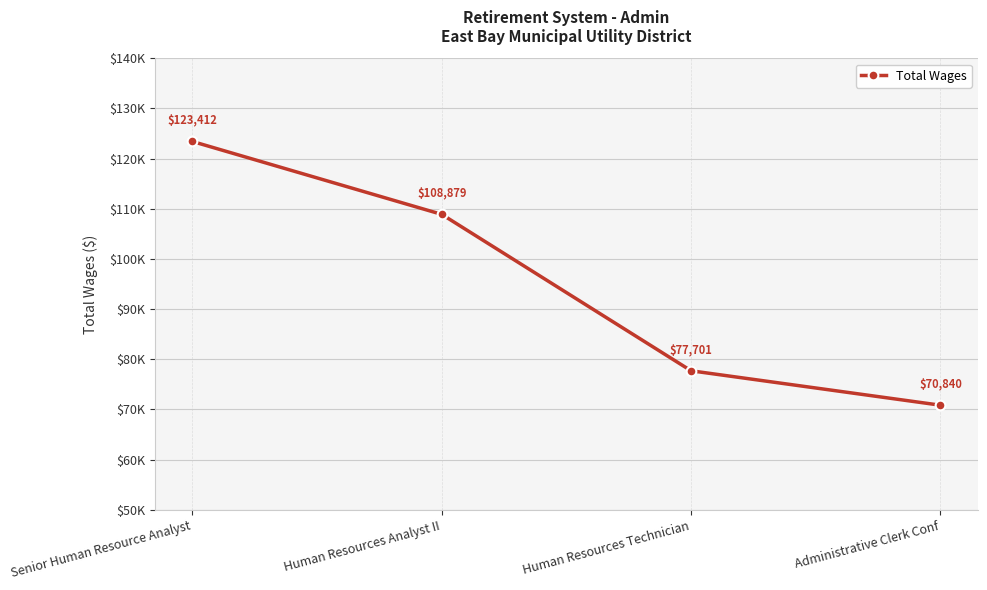

What is the difference between the maximum and minimum values?

52572